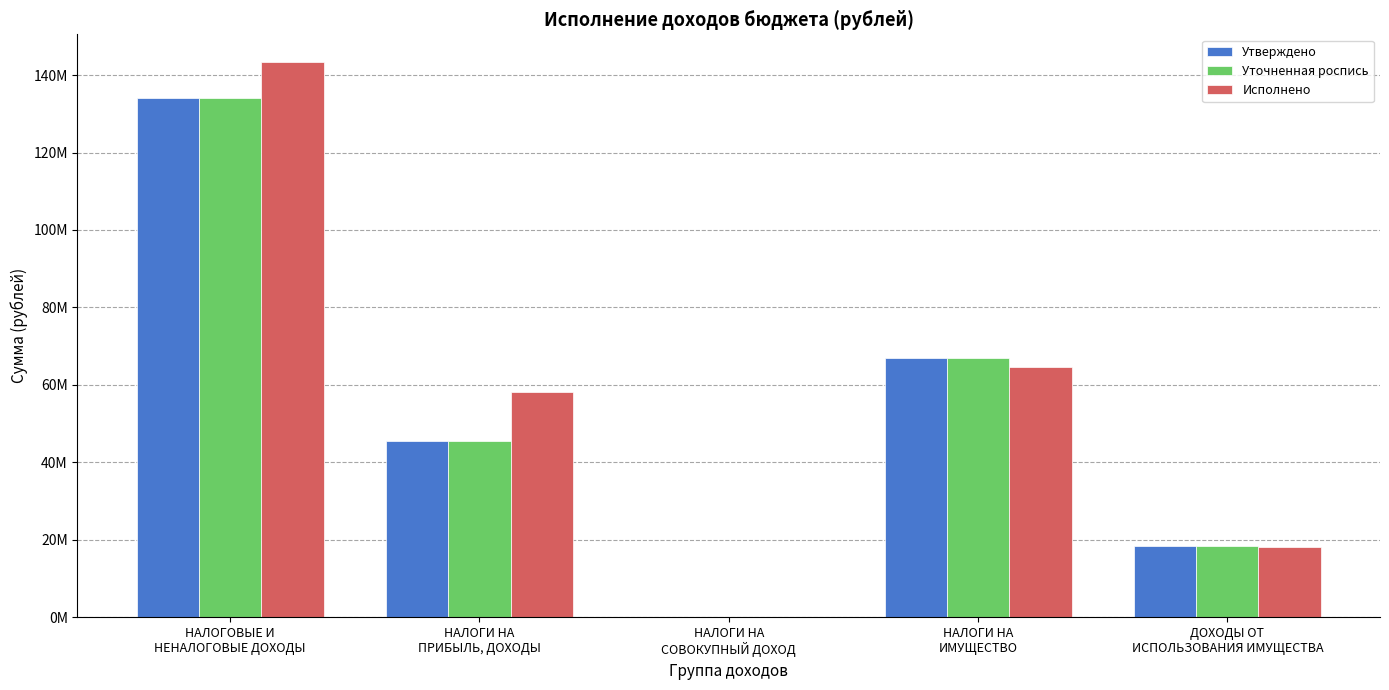

What are all the series names shown in the legend?

Утверждено, Уточненная роспись, Исполнено